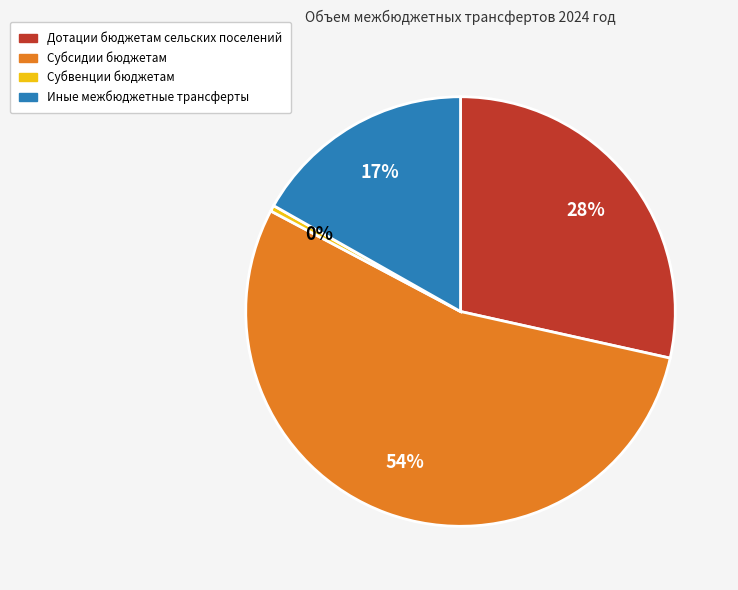

Does Субсидии бюджетам account for over 50% of the chart?

Yes